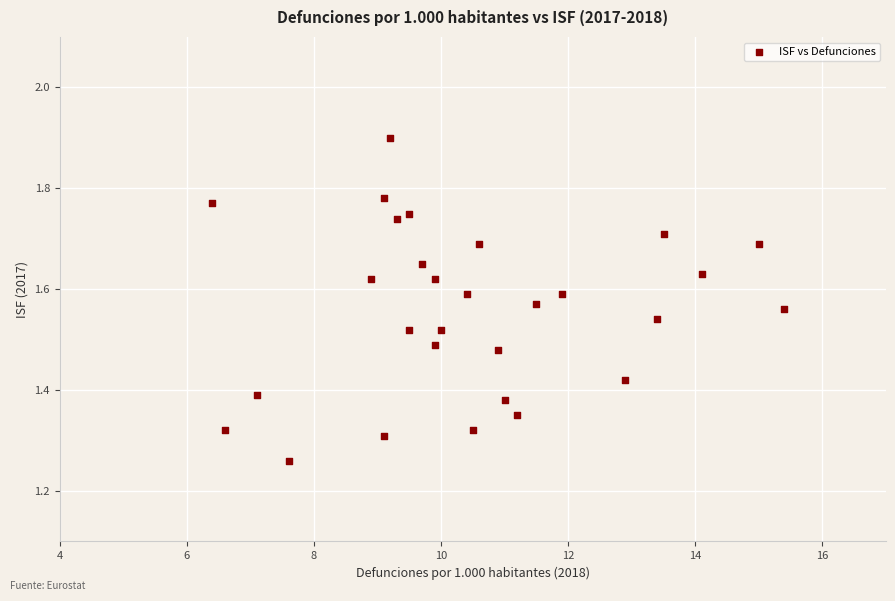

What is the range of X values (max minus min)?

9.0